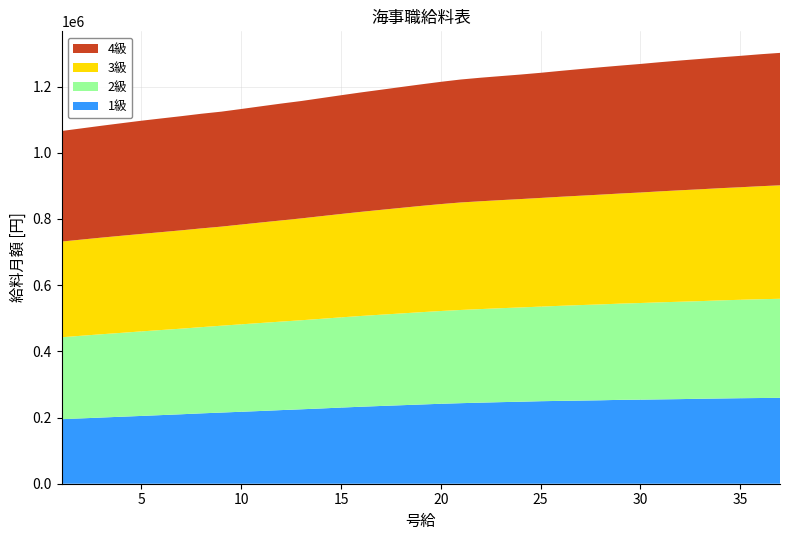

Reading left to right, transcribe all the data shown in this chart.

1級: 195014	197428	200043	202457	204871	207385	209900	212615	215029	217443	219856	222471	224885	227400	230115	232629	234943	237155	239368	241581	243391	245000	246509	247816	249325	250331	251236	252141	253449	254052	254857	255661	256767	257572	258377	258980	259483
2級: 247515	249727	251638	253449	255460	257069	258678	260489	262400	264210	265920	267428	269038	270848	272558	274268	275776	277285	278894	280302	281610	282716	283822	284828	285834	287242	288549	289656	290762	291969	293276	294282	294986	296394	297400	298506	299311
3級: 289153	290561	291969	293377	294483	295791	297098	298406	299411	301523	303635	305647	307759	310173	312385	314598	316811	319023	321135	323046	324857	325762	326567	327472	328377	329483	330489	331696	332702	333909	335317	336725	337932	339038	340044	341452	342860
4級: 334110	336021	338032	340044	342055	343564	344972	346380	347386	349095	351107	353118	354627	356638	358751	360863	362874	365087	367199	369411	371524	373334	374742	376251	378061	380374	382687	384799	386509	388420	390331	392141	393851	395360	396969	398679	400187